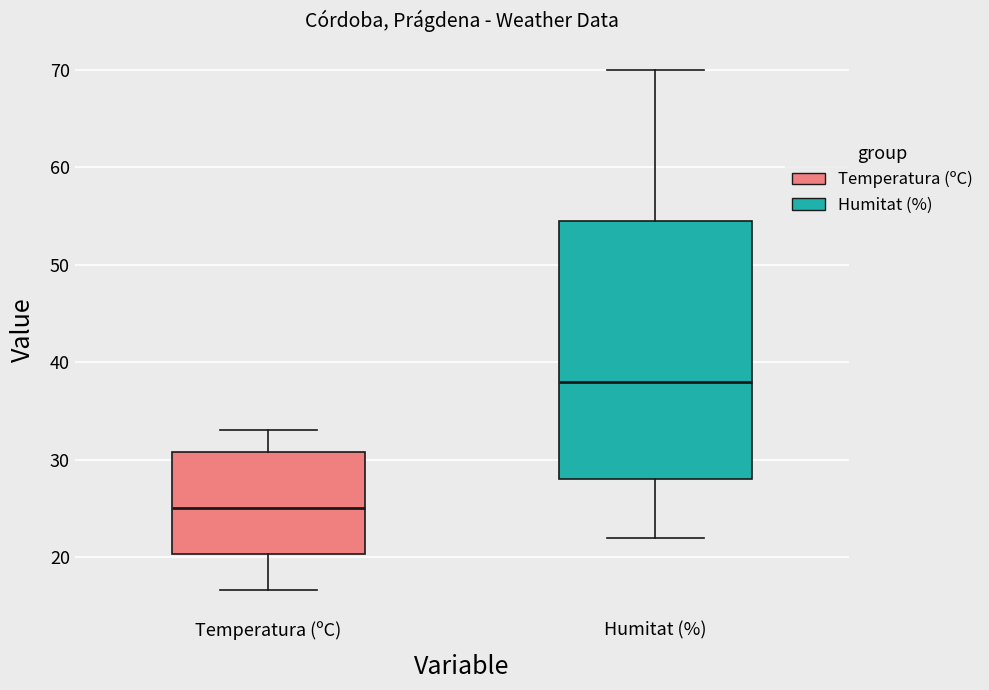

Which box is the tallest, from its lower edge to its upper edge?

Humitat (%)